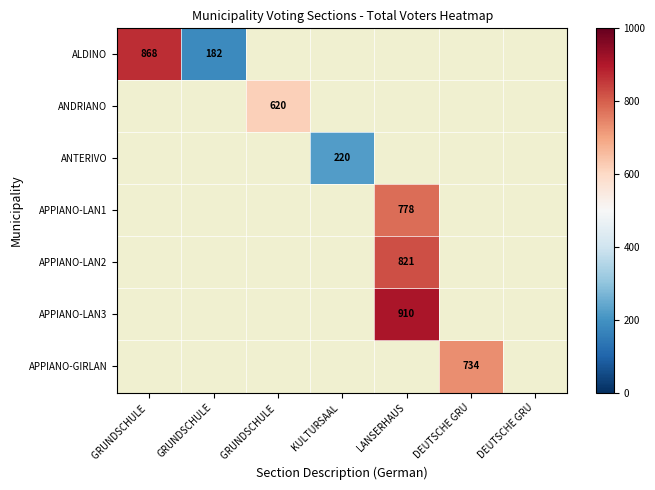

Is the value of ANTERIVO at LANSERHAUS greater than the value of APPIANO-LAN2 at KULTURSAAL?

No